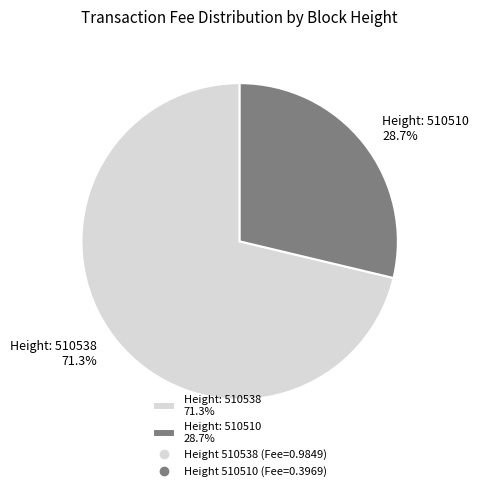

Between Height: 510538 71.3% and Height: 510510 28.7%, which is larger?

Height: 510538 71.3%